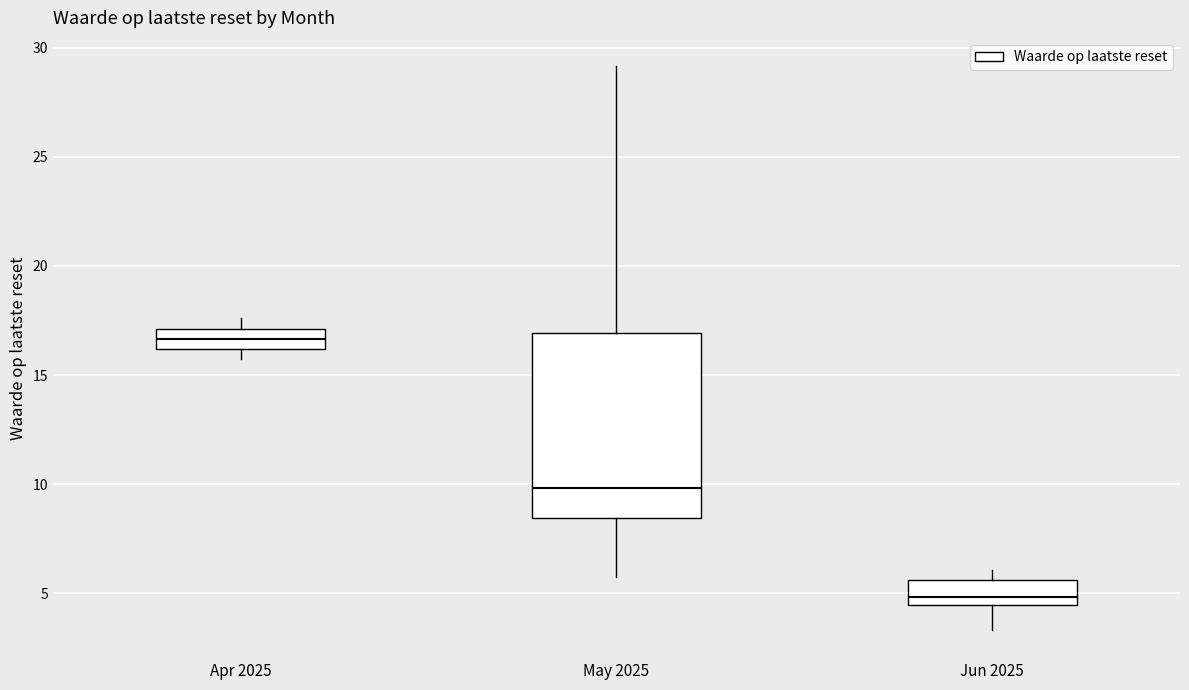

Reading left to right, transcribe this box plot: for each box, give where its median line is, the range the box spans, and where its two whiskers end, as read against the y-axis. The values are not printed on the chart, so give them approximately, as read against the axis.

Apr 2025: median 16.5, box 16.0 to 17.0, whiskers 15.5 to 17.5
May 2025: median 10.0, box 8.5 to 17.0, whiskers 6.0 to 29.0
Jun 2025: median 5.0, box 4.5 to 5.5, whiskers 3.5 to 6.0